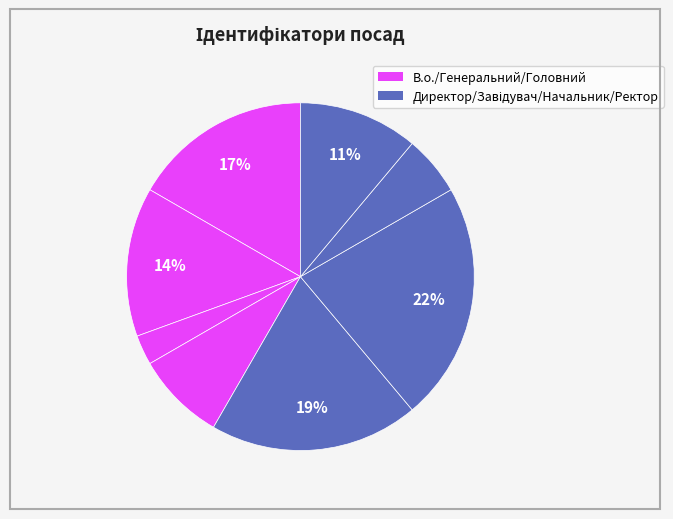

Count the number of slices in the pie.

8